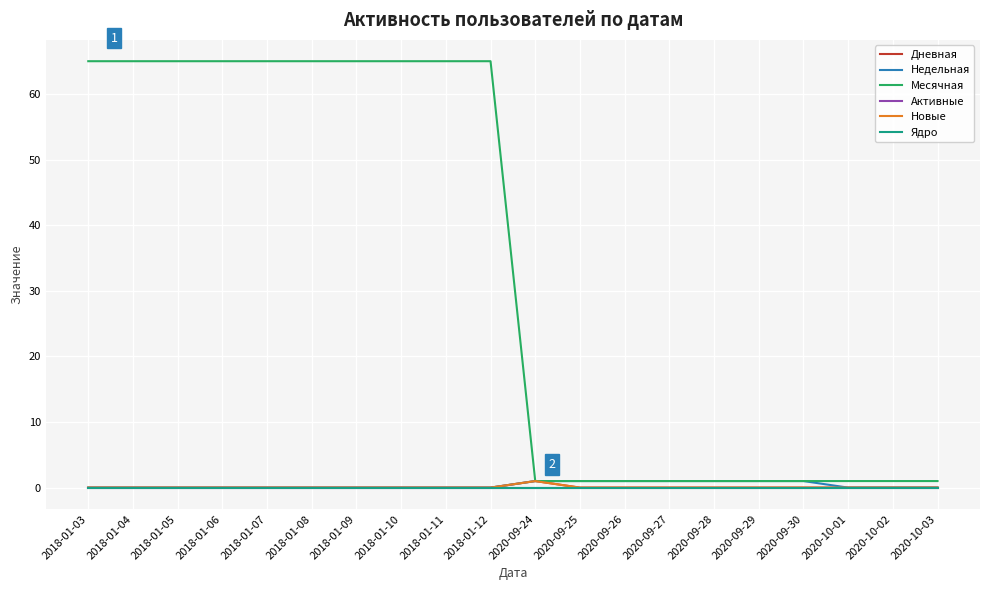

Does the chart display data point markers on the line(s)?

No